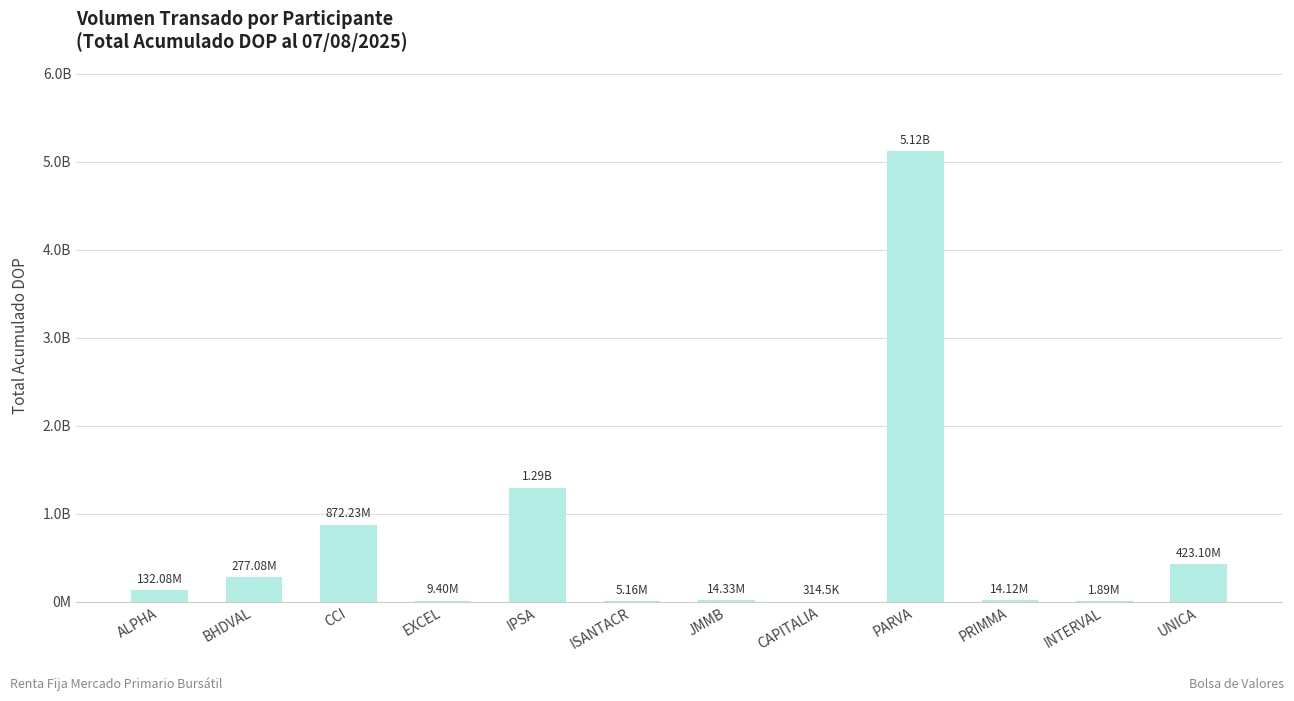

What is the difference between the values at UNICA and PARVA?

4696601873.8